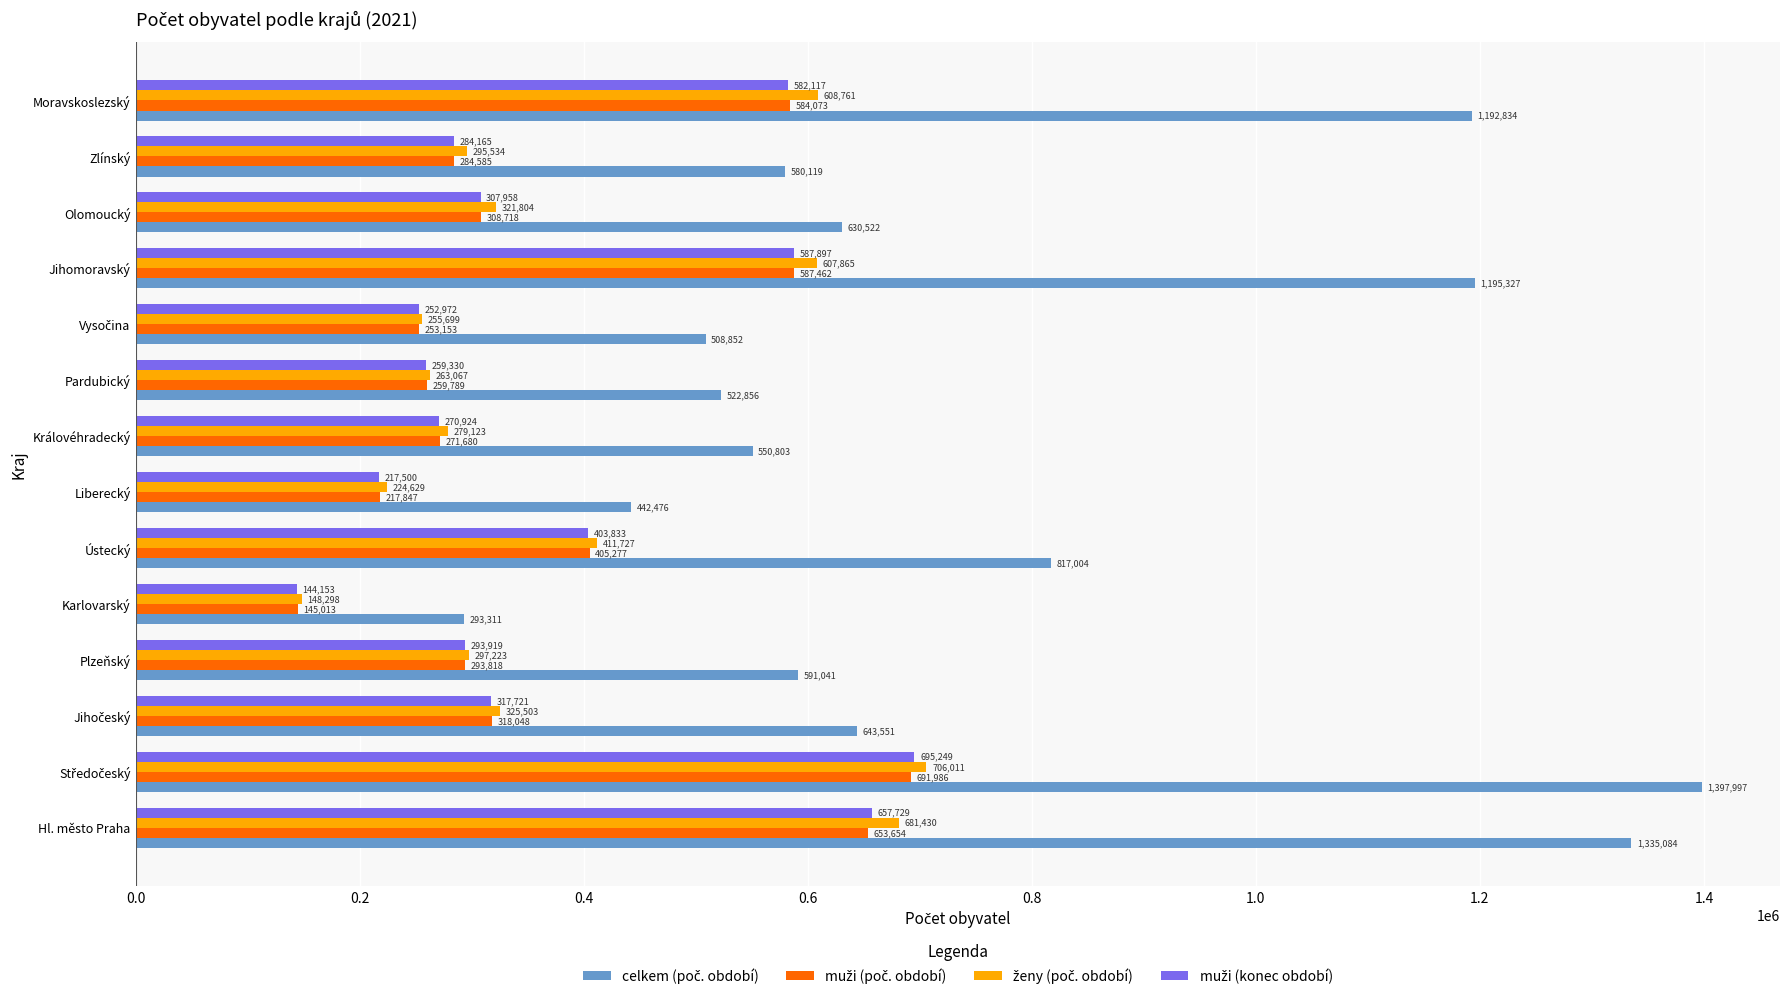

What is the minimum value shown in the chart?

144153